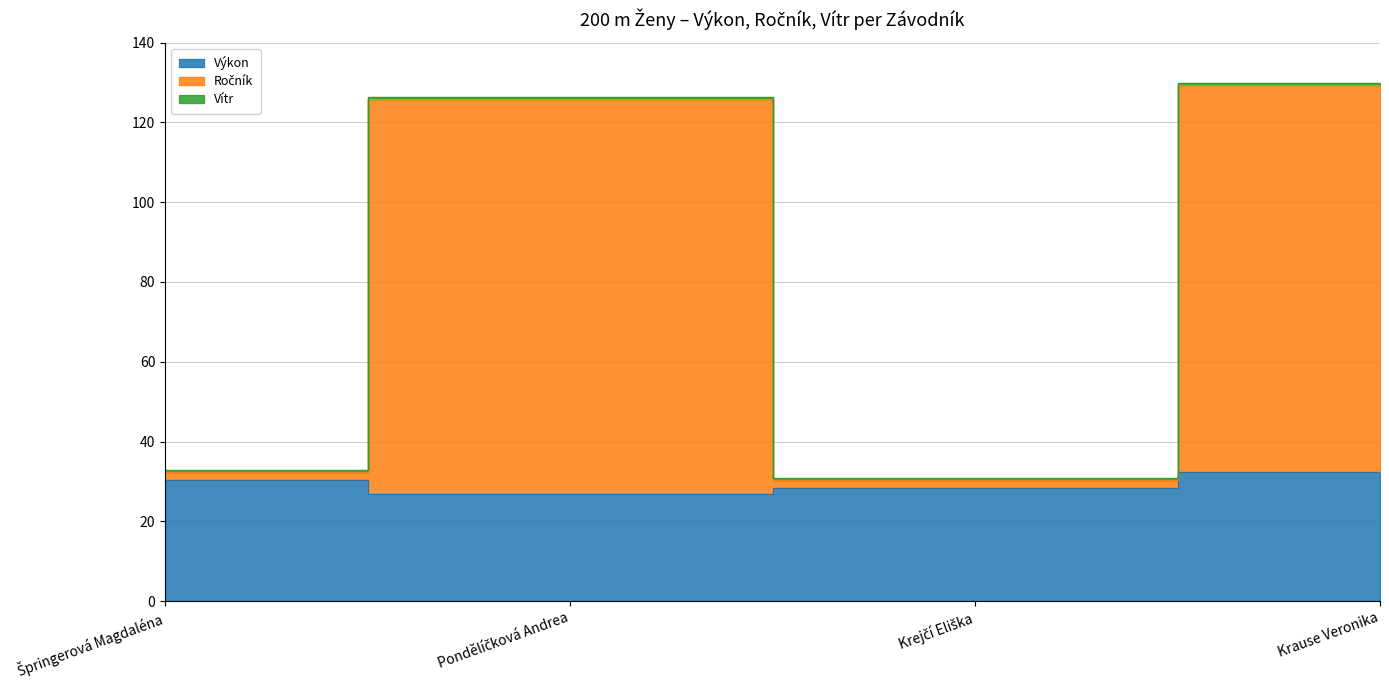

At which label does Ročník reach its minimum?

Krejčí Eliška